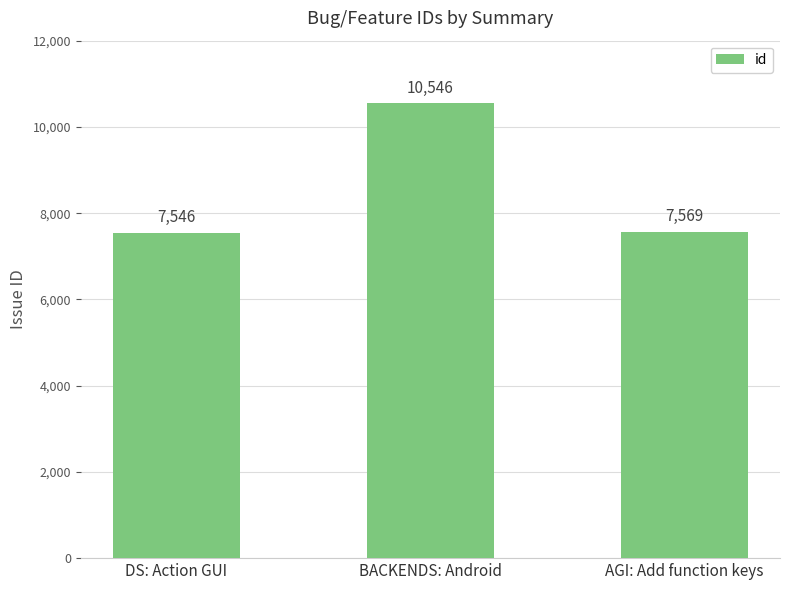

How many categories are shown in the chart?

3